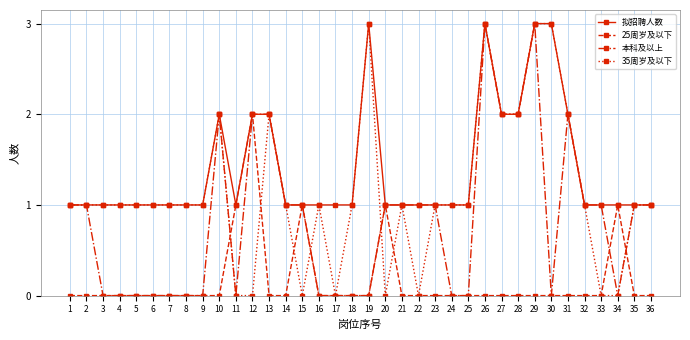

What is the value of the 拟招聘人数 point at the 18th from the left?

1